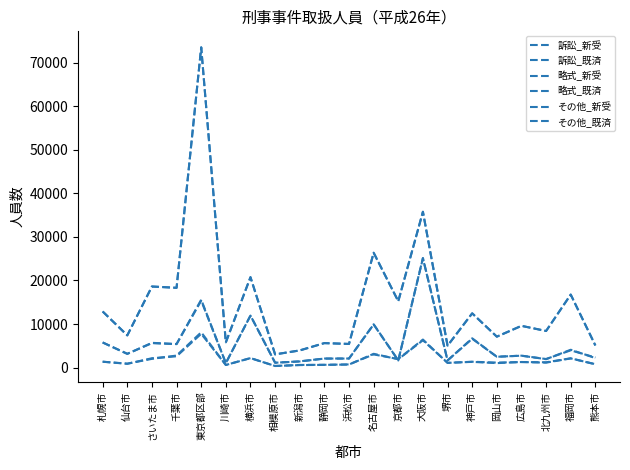

Reading right to left, transcribe all the data shown in this chart.

訴訟_新受: 749	2138	1217	1277	1029	1313	1097	6272	1921	3164	696	624	572	357	2183	607	8101	2762	2005	909	1348
訴訟_既済: 785	2104	1134	1277	1147	1345	1077	6439	1972	3023	728	640	610	377	2171	598	7758	2592	2150	866	1351
略式_新受: 2309	3965	1966	2738	2483	6724	1638	25088	1632	9951	2083	2075	1434	1119	11942	1028	15596	5389	5613	3180	5759
略式_既済: 2187	4096	1938	2730	2498	6616	1638	25174	1654	9893	2074	2073	1407	1119	11942	1028	15363	5412	5684	3140	5776
その他_新受: 5083	16765	8407	9586	7101	12459	5025	35764	15241	26395	5426	5621	3942	3033	20769	5790	73556	18315	18618	7410	12886
その他_既済: 5084	16760	8406	9586	7106	12455	5023	35799	15233	26349	5435	5620	3939	3033	20755	5791	73505	18320	18619	7391	12887